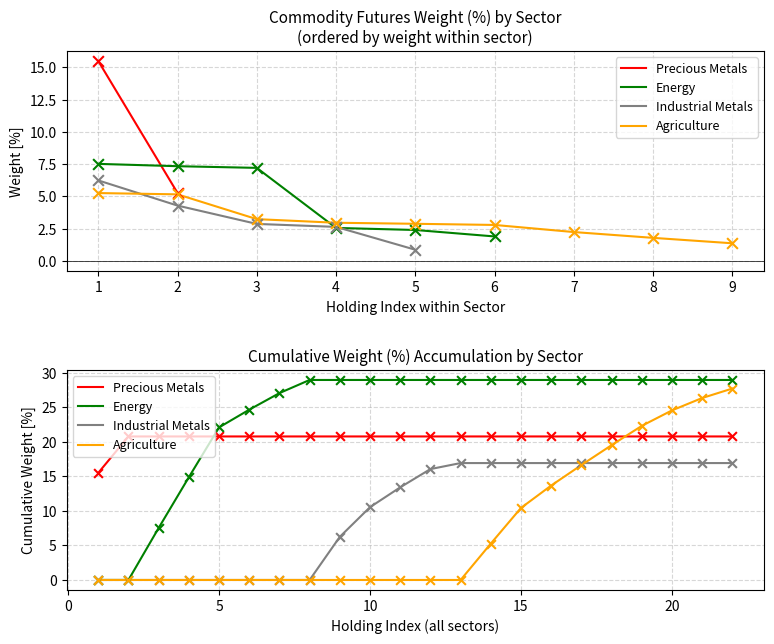

What are all the series names shown in the legend?

Precious Metals, Energy, Industrial Metals, Agriculture